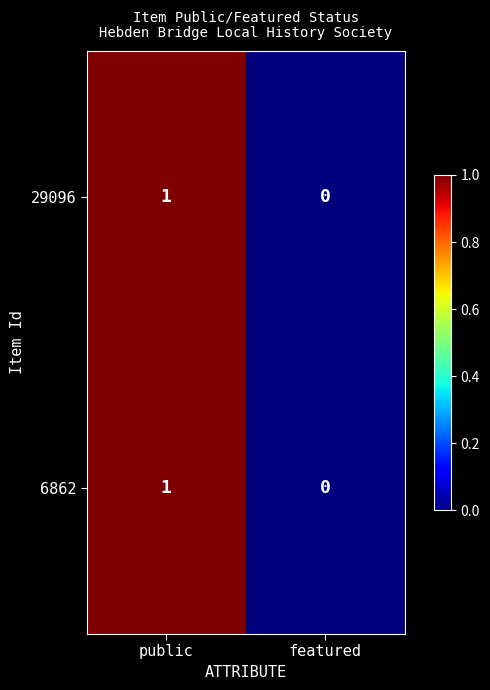

At which category is the sum across all series the highest?

public